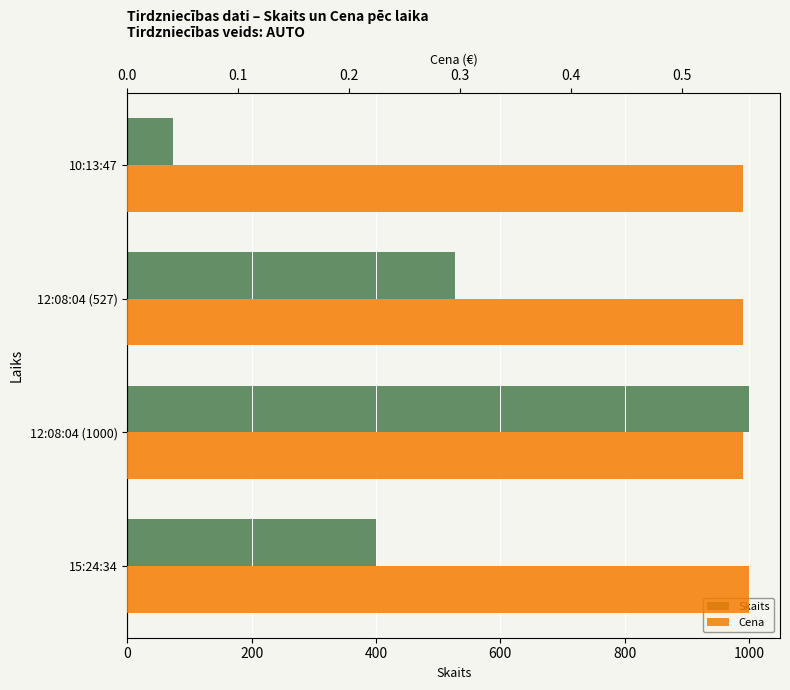

What is the value of the Skaits bar at the 2nd from the left?

1000.0